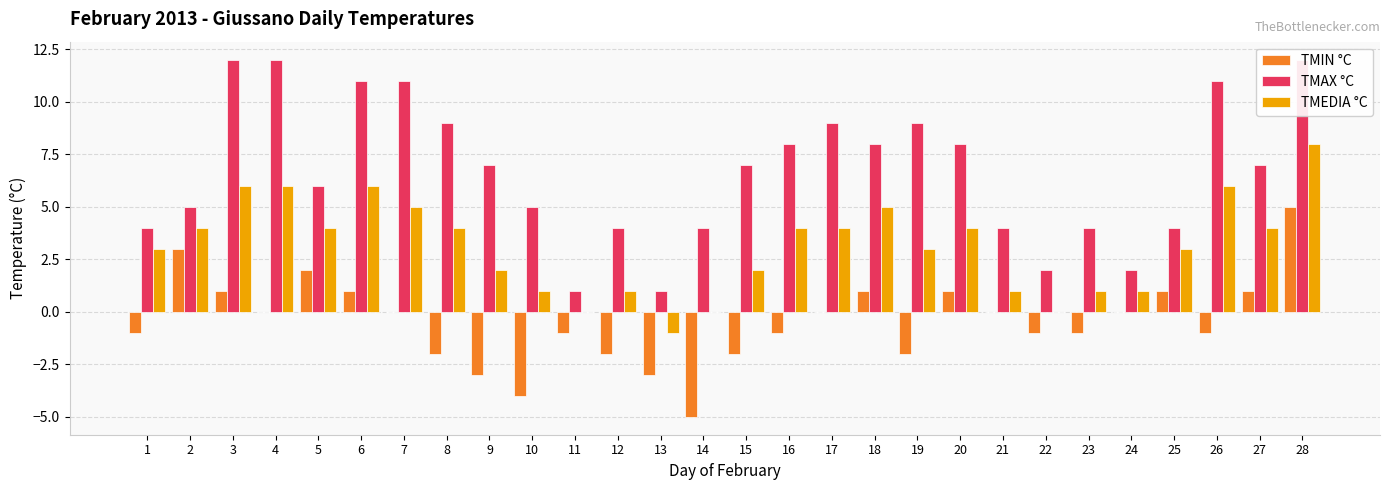

Between 2 and 24, which series saw the biggest shift?

TMIN °C